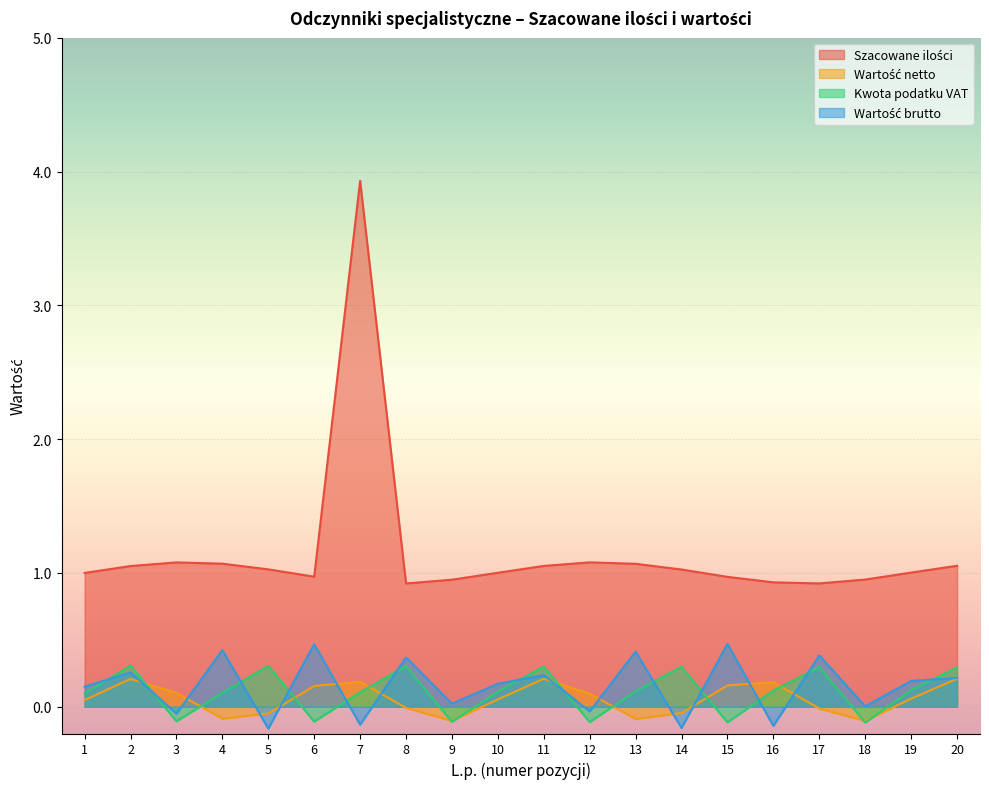

True or false: Wartość netto and Szacowane ilości cross at least once.

False